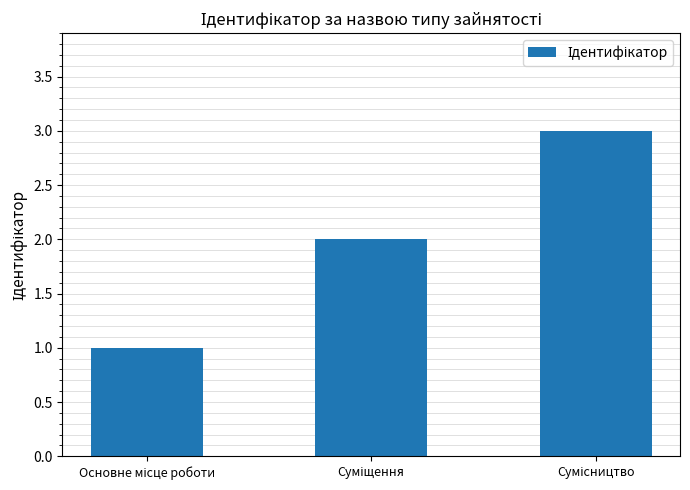

Does the chart contain stacked bars?

No